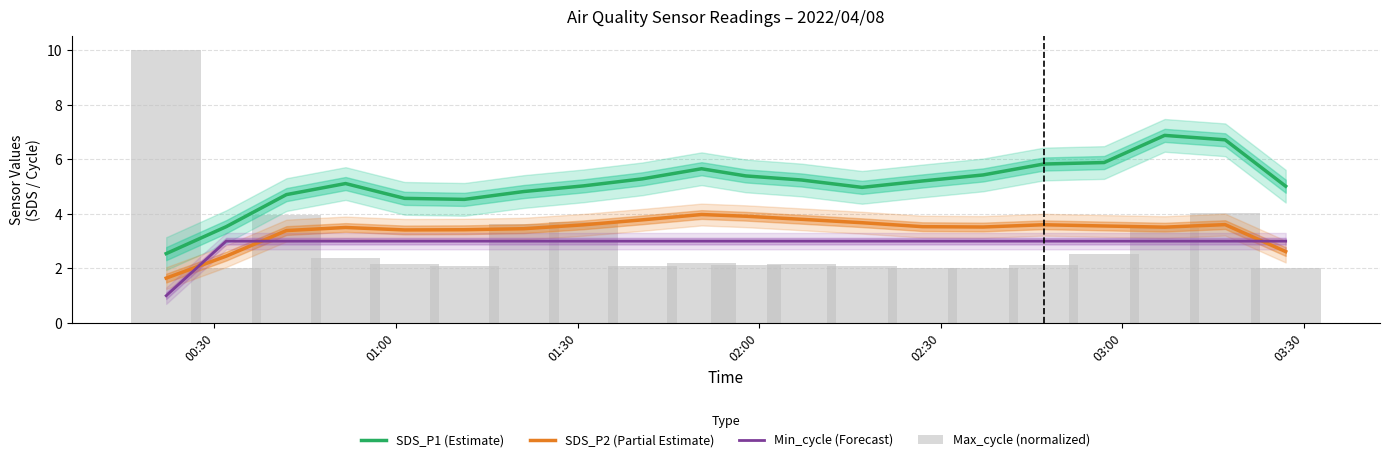

What is the sum of all Min_cycle (Forecast) values?

58.0